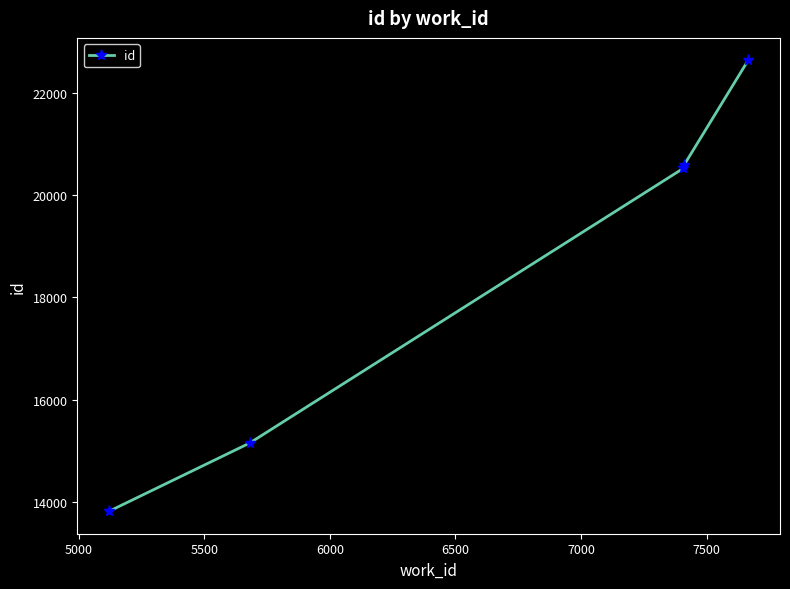

True or false: the data has more than 2 interior local peaks.

False